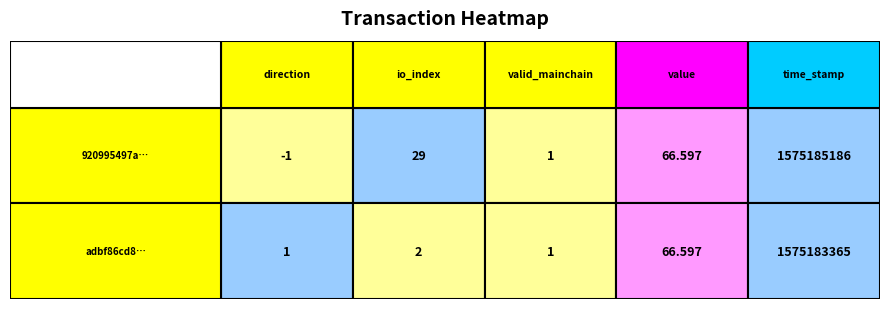

How many data points in 920995497a9fe3b7f7c3ad92b17993e585d92da are less than 29?

2